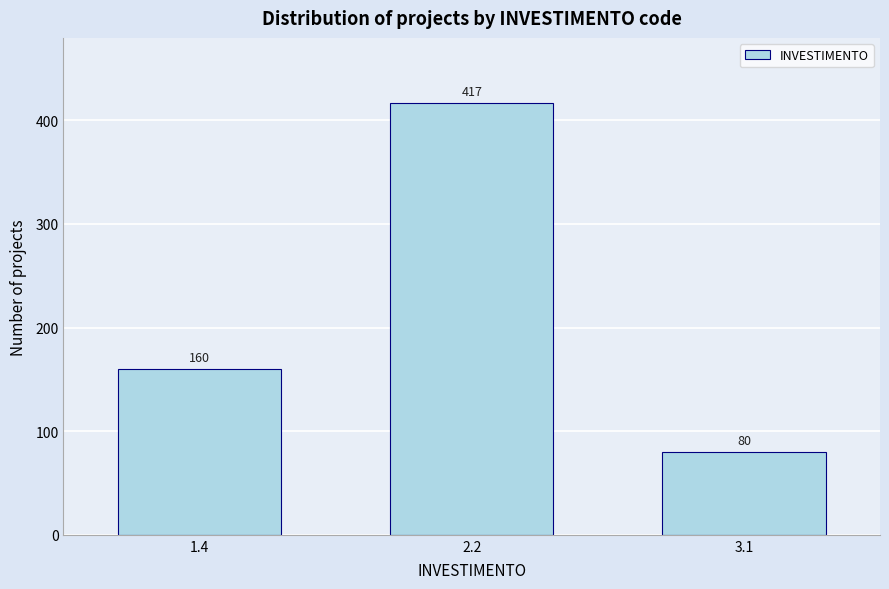

Reading left to right, list all the values displayed in this chart.

1.4=160	2.2=417	3.1=80